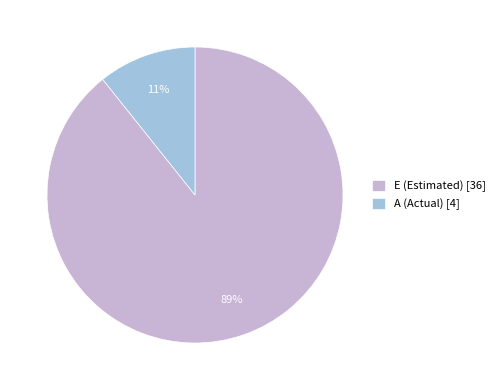

How many segments does this pie chart have?

2